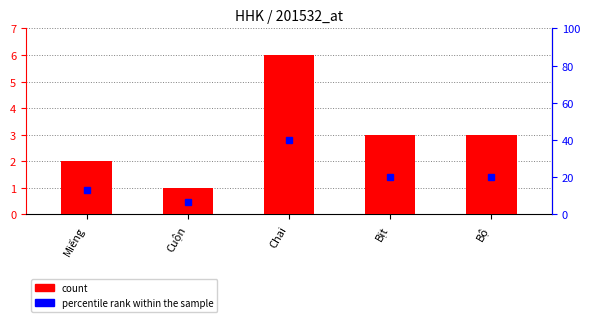

How many groups of bars are there?

5